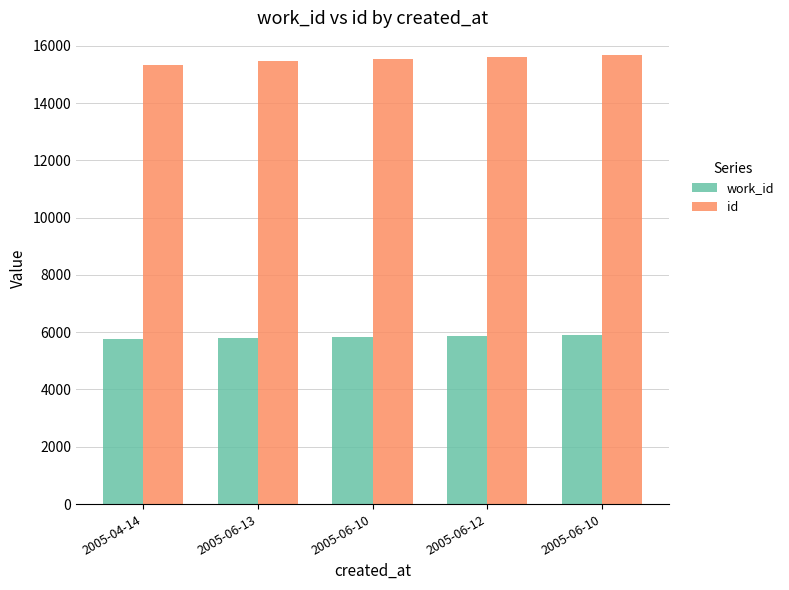

True or false: work_id has a value of 3578 at 2005-06-10.

False